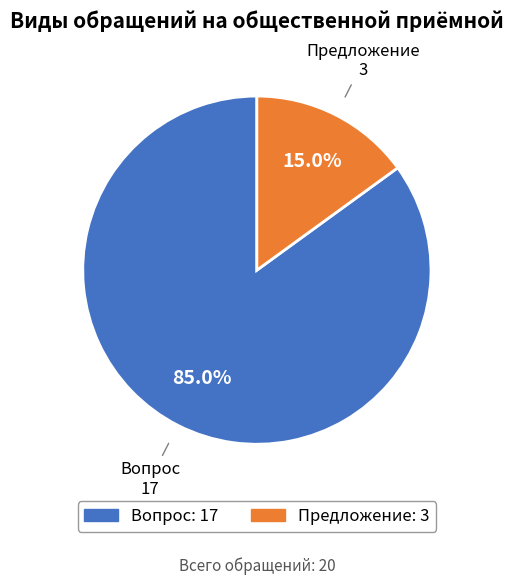

Is the sum of Предложение and Вопрос greater than half?

Yes